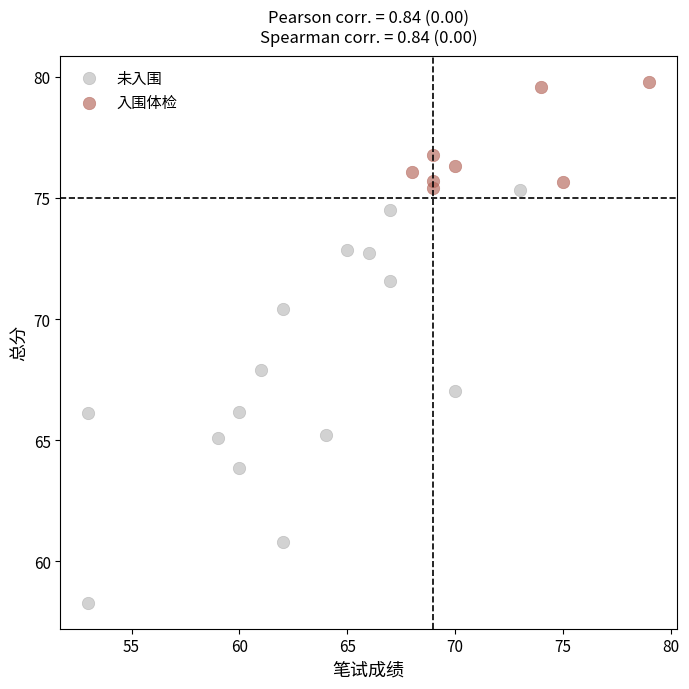

Which series has the widest spread of Y values?

未入围